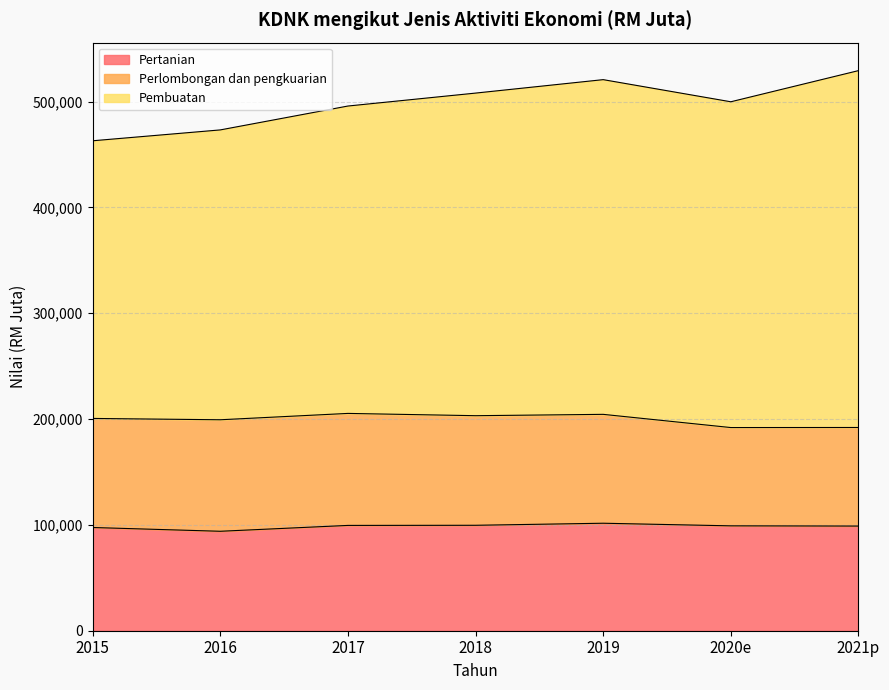

How many distinct data groups are displayed?

3